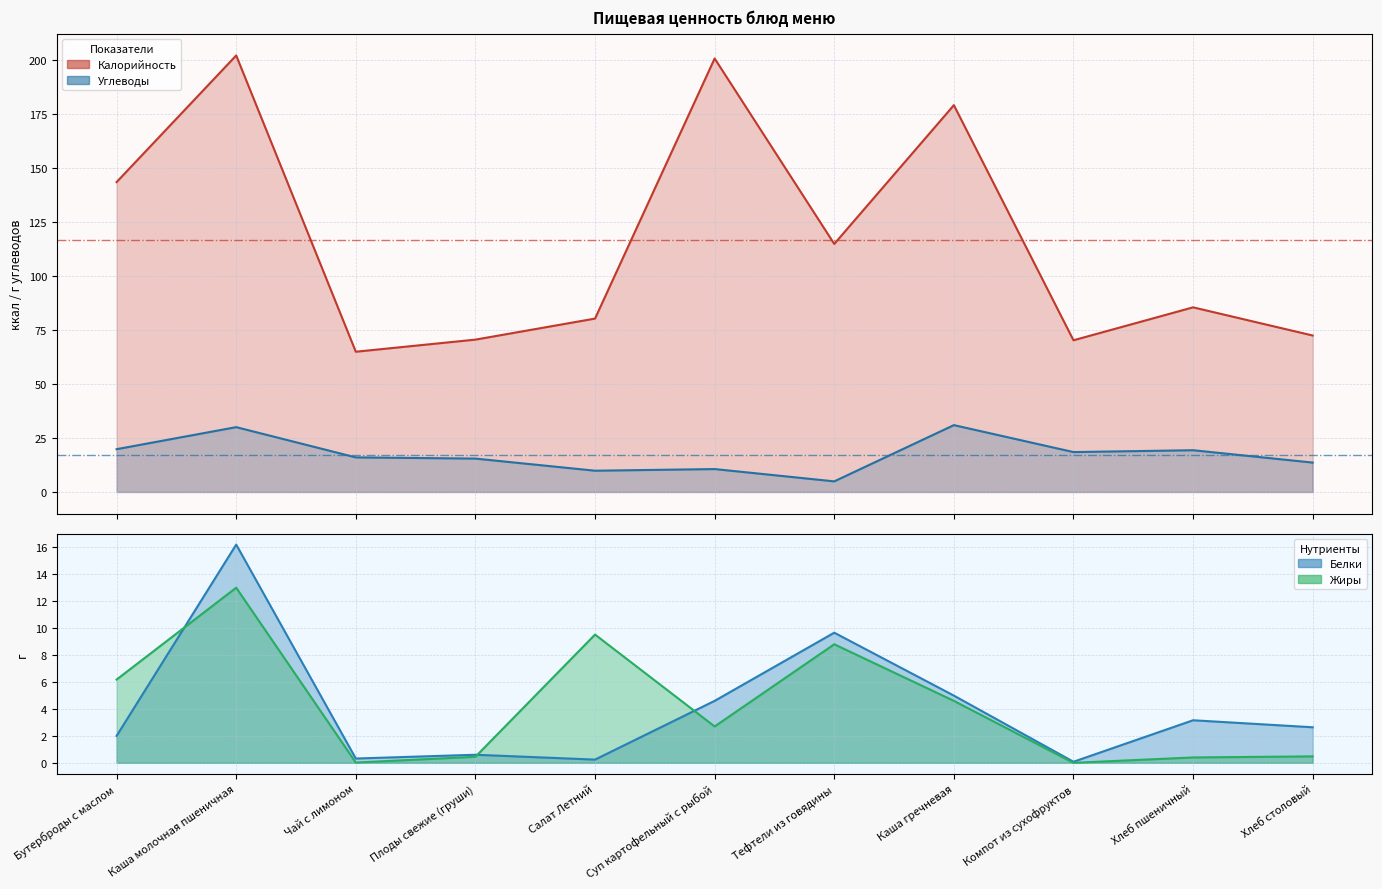

Rank the series by their maximum value, from highest to lowest.

Калорийность, Углеводы, Белки, Жиры